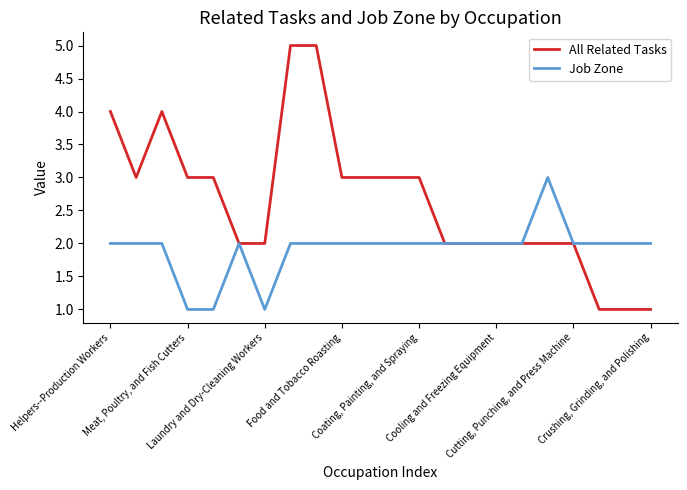

List the series in order of their overall mean, highest first.

All Related Tasks, Job Zone